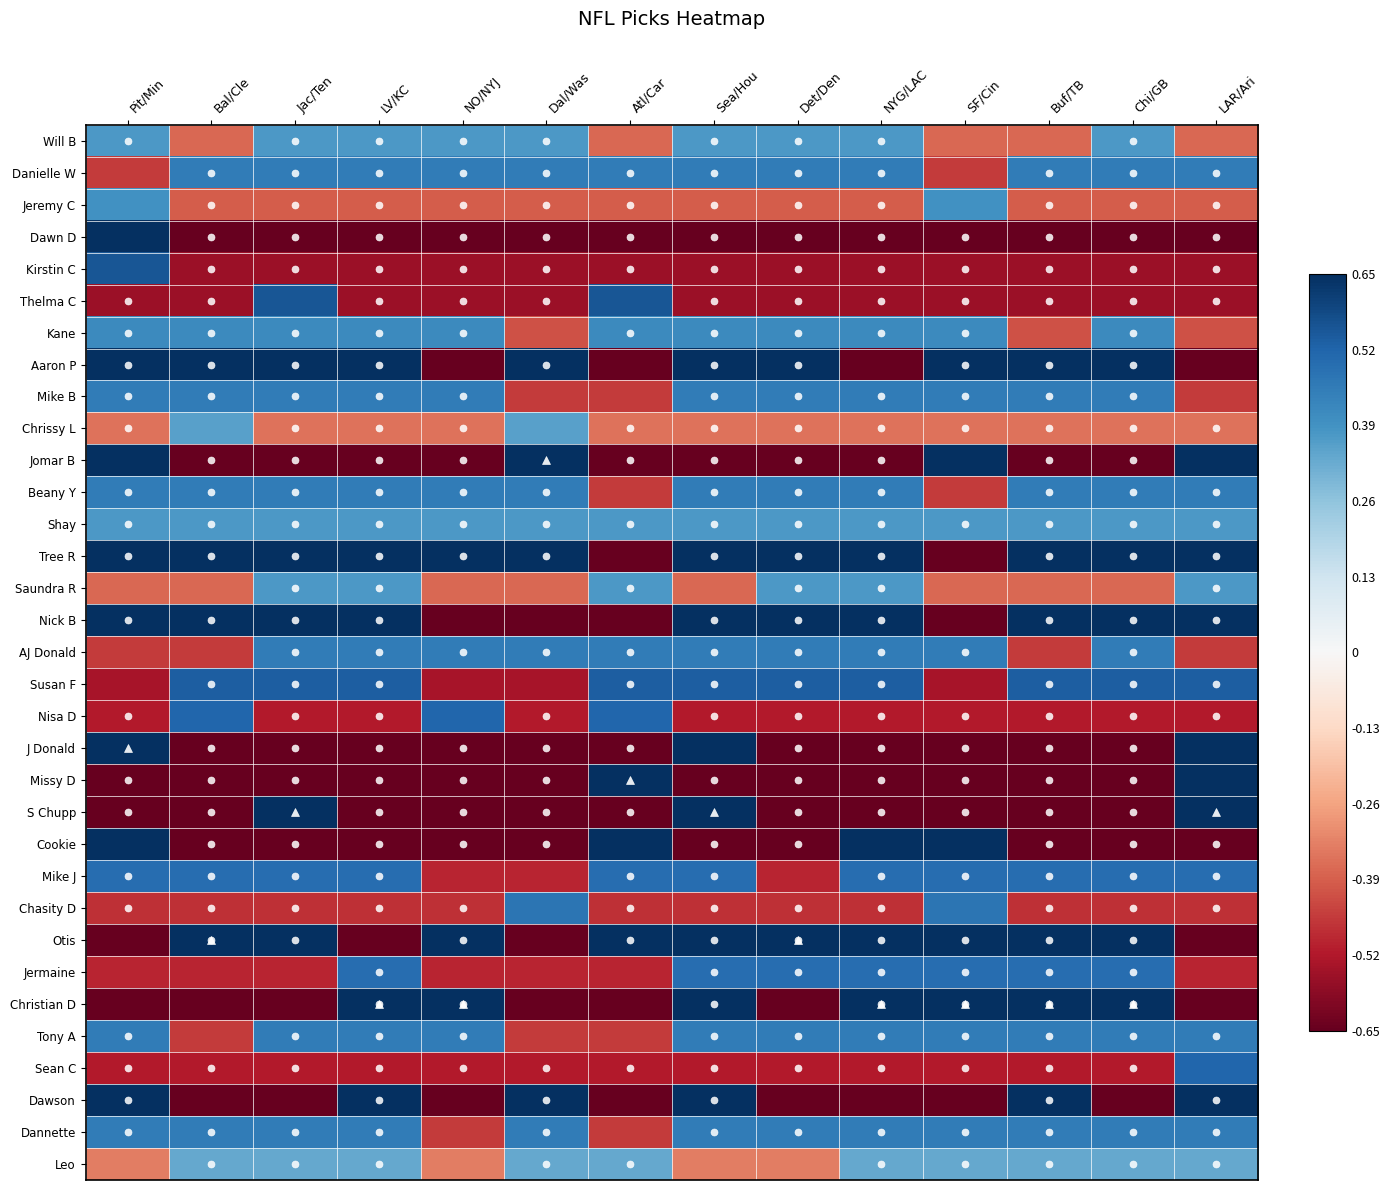

Reading left to right, transcribe all the data shown in this chart.

Will B: Pit/Min=0.4	Bal/Cle=-0.4	Jac/Ten=0.4	LV/KC=0.4	NO/NYJ=0.4	Dal/Was=0.4	Atl/Car=-0.4	Sea/Hou=0.4	Det/Den=0.4	NYG/LAC=0.4	SF/Cin=-0.4	Buf/TB=-0.4	Chi/GB=0.4	LAR/Ari=-0.4
Danielle W: Pit/Min=-0.5	Bal/Cle=0.5	Jac/Ten=0.5	LV/KC=0.5	NO/NYJ=0.5	Dal/Was=0.5	Atl/Car=0.5	Sea/Hou=0.5	Det/Den=0.5	NYG/LAC=0.5	SF/Cin=-0.5	Buf/TB=0.5	Chi/GB=0.5	LAR/Ari=0.5
Jeremy C: Pit/Min=0.4	Bal/Cle=-0.4	Jac/Ten=-0.4	LV/KC=-0.4	NO/NYJ=-0.4	Dal/Was=-0.4	Atl/Car=-0.4	Sea/Hou=-0.4	Det/Den=-0.4	NYG/LAC=-0.4	SF/Cin=0.4	Buf/TB=-0.4	Chi/GB=-0.4	LAR/Ari=-0.4
Dawn D: Pit/Min=0.8	Bal/Cle=-0.8	Jac/Ten=-0.8	LV/KC=-0.8	NO/NYJ=-0.8	Dal/Was=-0.8	Atl/Car=-0.8	Sea/Hou=-0.8	Det/Den=-0.8	NYG/LAC=-0.8	SF/Cin=-0.8	Buf/TB=-0.8	Chi/GB=-0.8	LAR/Ari=-0.8
Kirstin C: Pit/Min=0.6	Bal/Cle=-0.6	Jac/Ten=-0.6	LV/KC=-0.6	NO/NYJ=-0.6	Dal/Was=-0.6	Atl/Car=-0.6	Sea/Hou=-0.6	Det/Den=-0.6	NYG/LAC=-0.6	SF/Cin=-0.6	Buf/TB=-0.6	Chi/GB=-0.6	LAR/Ari=-0.6
Thelma C: Pit/Min=-0.6	Bal/Cle=-0.6	Jac/Ten=0.6	LV/KC=-0.6	NO/NYJ=-0.6	Dal/Was=-0.6	Atl/Car=0.6	Sea/Hou=-0.6	Det/Den=-0.6	NYG/LAC=-0.6	SF/Cin=-0.6	Buf/TB=-0.6	Chi/GB=-0.6	LAR/Ari=-0.6
Kane: Pit/Min=0.4	Bal/Cle=0.4	Jac/Ten=0.4	LV/KC=0.4	NO/NYJ=0.4	Dal/Was=-0.4	Atl/Car=0.4	Sea/Hou=0.4	Det/Den=0.4	NYG/LAC=0.4	SF/Cin=0.4	Buf/TB=-0.4	Chi/GB=0.4	LAR/Ari=-0.4
Aaron P: Pit/Min=0.7	Bal/Cle=0.7	Jac/Ten=0.7	LV/KC=0.7	NO/NYJ=-0.7	Dal/Was=0.7	Atl/Car=-0.7	Sea/Hou=0.7	Det/Den=0.7	NYG/LAC=-0.7	SF/Cin=0.7	Buf/TB=0.7	Chi/GB=0.7	LAR/Ari=-0.7
Mike B: Pit/Min=0.5	Bal/Cle=0.5	Jac/Ten=0.5	LV/KC=0.5	NO/NYJ=0.5	Dal/Was=-0.5	Atl/Car=-0.5	Sea/Hou=0.5	Det/Den=0.5	NYG/LAC=0.5	SF/Cin=0.5	Buf/TB=0.5	Chi/GB=0.5	LAR/Ari=-0.5
Chrissy L: Pit/Min=-0.4	Bal/Cle=0.4	Jac/Ten=-0.4	LV/KC=-0.4	NO/NYJ=-0.4	Dal/Was=0.4	Atl/Car=-0.4	Sea/Hou=-0.4	Det/Den=-0.4	NYG/LAC=-0.4	SF/Cin=-0.4	Buf/TB=-0.4	Chi/GB=-0.4	LAR/Ari=-0.4
Jomar B: Pit/Min=0.8	Bal/Cle=-0.8	Jac/Ten=-0.8	LV/KC=-0.8	NO/NYJ=-0.8	Dal/Was=0.8	Atl/Car=-0.8	Sea/Hou=-0.8	Det/Den=-0.8	NYG/LAC=-0.8	SF/Cin=0.8	Buf/TB=-0.8	Chi/GB=-0.8	LAR/Ari=0.8
Beany Y: Pit/Min=0.5	Bal/Cle=0.5	Jac/Ten=0.5	LV/KC=0.5	NO/NYJ=0.5	Dal/Was=0.5	Atl/Car=-0.5	Sea/Hou=0.5	Det/Den=0.5	NYG/LAC=0.5	SF/Cin=-0.5	Buf/TB=0.5	Chi/GB=0.5	LAR/Ari=0.5
Shay: Pit/Min=0.4	Bal/Cle=0.4	Jac/Ten=0.4	LV/KC=0.4	NO/NYJ=0.4	Dal/Was=0.4	Atl/Car=0.4	Sea/Hou=0.4	Det/Den=0.4	NYG/LAC=0.4	SF/Cin=0.4	Buf/TB=0.4	Chi/GB=0.4	LAR/Ari=0.4
Tree R: Pit/Min=0.7	Bal/Cle=0.7	Jac/Ten=0.7	LV/KC=0.7	NO/NYJ=0.7	Dal/Was=0.7	Atl/Car=-0.7	Sea/Hou=0.7	Det/Den=0.7	NYG/LAC=0.7	SF/Cin=-0.7	Buf/TB=0.7	Chi/GB=0.7	LAR/Ari=0.7
Saundra R: Pit/Min=-0.4	Bal/Cle=-0.4	Jac/Ten=0.4	LV/KC=0.4	NO/NYJ=-0.4	Dal/Was=-0.4	Atl/Car=0.4	Sea/Hou=-0.4	Det/Den=0.4	NYG/LAC=0.4	SF/Cin=-0.4	Buf/TB=-0.4	Chi/GB=-0.4	LAR/Ari=0.4
Nick B: Pit/Min=0.7	Bal/Cle=0.7	Jac/Ten=0.7	LV/KC=0.7	NO/NYJ=-0.7	Dal/Was=-0.7	Atl/Car=-0.7	Sea/Hou=0.7	Det/Den=0.7	NYG/LAC=0.7	SF/Cin=-0.7	Buf/TB=0.7	Chi/GB=0.7	LAR/Ari=0.7
AJ Donald: Pit/Min=-0.5	Bal/Cle=-0.5	Jac/Ten=0.5	LV/KC=0.5	NO/NYJ=0.5	Dal/Was=0.5	Atl/Car=0.5	Sea/Hou=0.5	Det/Den=0.5	NYG/LAC=0.5	SF/Cin=0.5	Buf/TB=-0.5	Chi/GB=0.5	LAR/Ari=-0.5
Susan F: Pit/Min=-0.5	Bal/Cle=0.5	Jac/Ten=0.5	LV/KC=0.5	NO/NYJ=-0.5	Dal/Was=-0.5	Atl/Car=0.5	Sea/Hou=0.5	Det/Den=0.5	NYG/LAC=0.5	SF/Cin=-0.5	Buf/TB=0.5	Chi/GB=0.5	LAR/Ari=0.5
Nisa D: Pit/Min=-0.5	Bal/Cle=0.5	Jac/Ten=-0.5	LV/KC=-0.5	NO/NYJ=0.5	Dal/Was=-0.5	Atl/Car=0.5	Sea/Hou=-0.5	Det/Den=-0.5	NYG/LAC=-0.5	SF/Cin=-0.5	Buf/TB=-0.5	Chi/GB=-0.5	LAR/Ari=-0.5
J Donald: Pit/Min=0.9	Bal/Cle=-0.9	Jac/Ten=-0.9	LV/KC=-0.9	NO/NYJ=-0.9	Dal/Was=-0.9	Atl/Car=-0.9	Sea/Hou=0.9	Det/Den=-0.9	NYG/LAC=-0.9	SF/Cin=-0.9	Buf/TB=-0.9	Chi/GB=-0.9	LAR/Ari=0.9
Missy D: Pit/Min=-0.9	Bal/Cle=-0.9	Jac/Ten=-0.9	LV/KC=-0.9	NO/NYJ=-0.9	Dal/Was=-0.9	Atl/Car=0.9	Sea/Hou=-0.9	Det/Den=-0.9	NYG/LAC=-0.9	SF/Cin=-0.9	Buf/TB=-0.9	Chi/GB=-0.9	LAR/Ari=0.9
S Chupp: Pit/Min=-1.0	Bal/Cle=-1.0	Jac/Ten=1.0	LV/KC=-1.0	NO/NYJ=-1.0	Dal/Was=-1.0	Atl/Car=-1.0	Sea/Hou=1.0	Det/Den=-1.0	NYG/LAC=-1.0	SF/Cin=-1.0	Buf/TB=-1.0	Chi/GB=-1.0	LAR/Ari=1.0
Cookie: Pit/Min=0.9	Bal/Cle=-0.9	Jac/Ten=-0.9	LV/KC=-0.9	NO/NYJ=-0.9	Dal/Was=-0.9	Atl/Car=0.9	Sea/Hou=-0.9	Det/Den=-0.9	NYG/LAC=0.9	SF/Cin=0.9	Buf/TB=-0.9	Chi/GB=-0.9	LAR/Ari=-0.9
Mike J: Pit/Min=0.5	Bal/Cle=0.5	Jac/Ten=0.5	LV/KC=0.5	NO/NYJ=-0.5	Dal/Was=-0.5	Atl/Car=0.5	Sea/Hou=0.5	Det/Den=-0.5	NYG/LAC=0.5	SF/Cin=0.5	Buf/TB=0.5	Chi/GB=0.5	LAR/Ari=0.5
Chasity D: Pit/Min=-0.5	Bal/Cle=-0.5	Jac/Ten=-0.5	LV/KC=-0.5	NO/NYJ=-0.5	Dal/Was=0.5	Atl/Car=-0.5	Sea/Hou=-0.5	Det/Den=-0.5	NYG/LAC=-0.5	SF/Cin=0.5	Buf/TB=-0.5	Chi/GB=-0.5	LAR/Ari=-0.5
Otis: Pit/Min=-0.9	Bal/Cle=0.9	Jac/Ten=0.9	LV/KC=-0.9	NO/NYJ=0.9	Dal/Was=-0.9	Atl/Car=0.9	Sea/Hou=0.9	Det/Den=0.9	NYG/LAC=0.9	SF/Cin=0.9	Buf/TB=0.9	Chi/GB=0.9	LAR/Ari=-0.9
Jermaine: Pit/Min=-0.5	Bal/Cle=-0.5	Jac/Ten=-0.5	LV/KC=0.5	NO/NYJ=-0.5	Dal/Was=-0.5	Atl/Car=-0.5	Sea/Hou=0.5	Det/Den=0.5	NYG/LAC=0.5	SF/Cin=0.5	Buf/TB=0.5	Chi/GB=0.5	LAR/Ari=-0.5
Christian D: Pit/Min=-1.0	Bal/Cle=-1.0	Jac/Ten=-1.0	LV/KC=1.0	NO/NYJ=1.0	Dal/Was=-1.0	Atl/Car=-1.0	Sea/Hou=1.0	Det/Den=-1.0	NYG/LAC=1.0	SF/Cin=1.0	Buf/TB=1.0	Chi/GB=1.0	LAR/Ari=-1.0
Tony A: Pit/Min=0.5	Bal/Cle=-0.5	Jac/Ten=0.5	LV/KC=0.5	NO/NYJ=0.5	Dal/Was=-0.5	Atl/Car=-0.5	Sea/Hou=0.5	Det/Den=0.5	NYG/LAC=0.5	SF/Cin=0.5	Buf/TB=0.5	Chi/GB=0.5	LAR/Ari=0.5
Sean C: Pit/Min=-0.5	Bal/Cle=-0.5	Jac/Ten=-0.5	LV/KC=-0.5	NO/NYJ=-0.5	Dal/Was=-0.5	Atl/Car=-0.5	Sea/Hou=-0.5	Det/Den=-0.5	NYG/LAC=-0.5	SF/Cin=-0.5	Buf/TB=-0.5	Chi/GB=-0.5	LAR/Ari=0.5
Dawson: Pit/Min=0.7	Bal/Cle=-0.7	Jac/Ten=-0.7	LV/KC=0.7	NO/NYJ=-0.7	Dal/Was=0.7	Atl/Car=-0.7	Sea/Hou=0.7	Det/Den=-0.7	NYG/LAC=-0.7	SF/Cin=-0.7	Buf/TB=0.7	Chi/GB=-0.7	LAR/Ari=0.7
Dannette: Pit/Min=0.5	Bal/Cle=0.5	Jac/Ten=0.5	LV/KC=0.5	NO/NYJ=-0.5	Dal/Was=0.5	Atl/Car=-0.5	Sea/Hou=0.5	Det/Den=0.5	NYG/LAC=0.5	SF/Cin=0.5	Buf/TB=0.5	Chi/GB=0.5	LAR/Ari=0.5
Leo: Pit/Min=-0.3	Bal/Cle=0.3	Jac/Ten=0.3	LV/KC=0.3	NO/NYJ=-0.3	Dal/Was=0.3	Atl/Car=0.3	Sea/Hou=-0.3	Det/Den=-0.3	NYG/LAC=0.3	SF/Cin=0.3	Buf/TB=0.3	Chi/GB=0.3	LAR/Ari=0.3